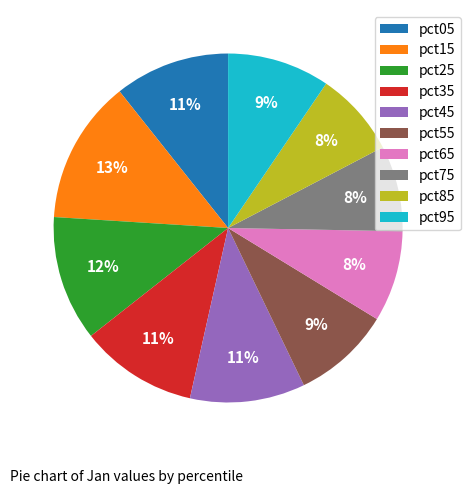

Do pct95 and pct45 together represent more than half of the pie?

No